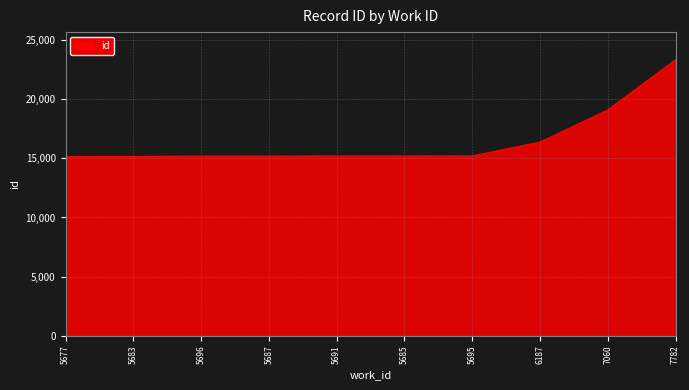

What value does the data have at 7782, to the nearest 10?

23330